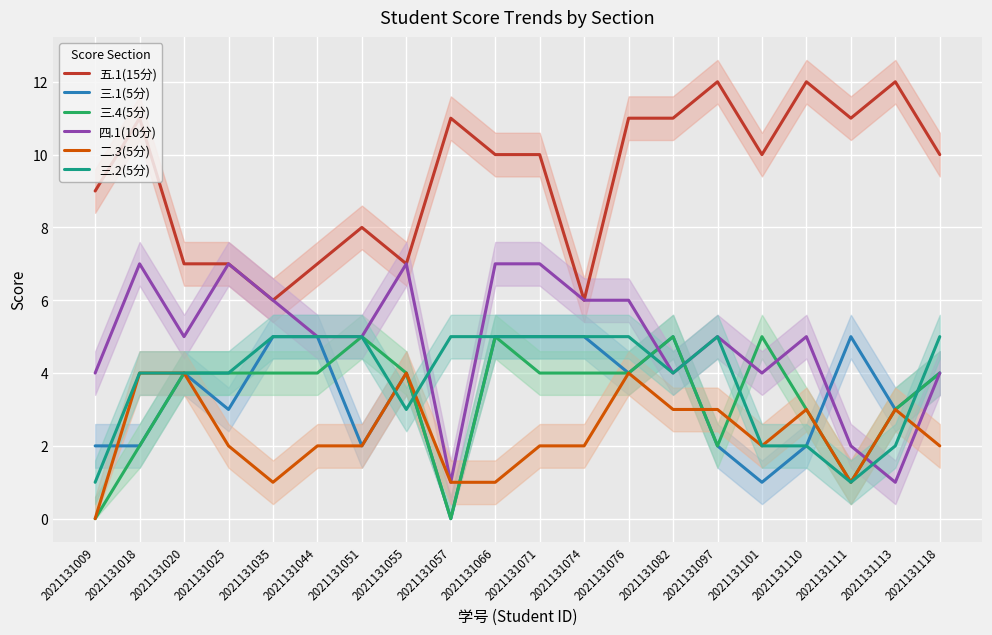

What is the lowest value of the 五.1(15分) series?

6